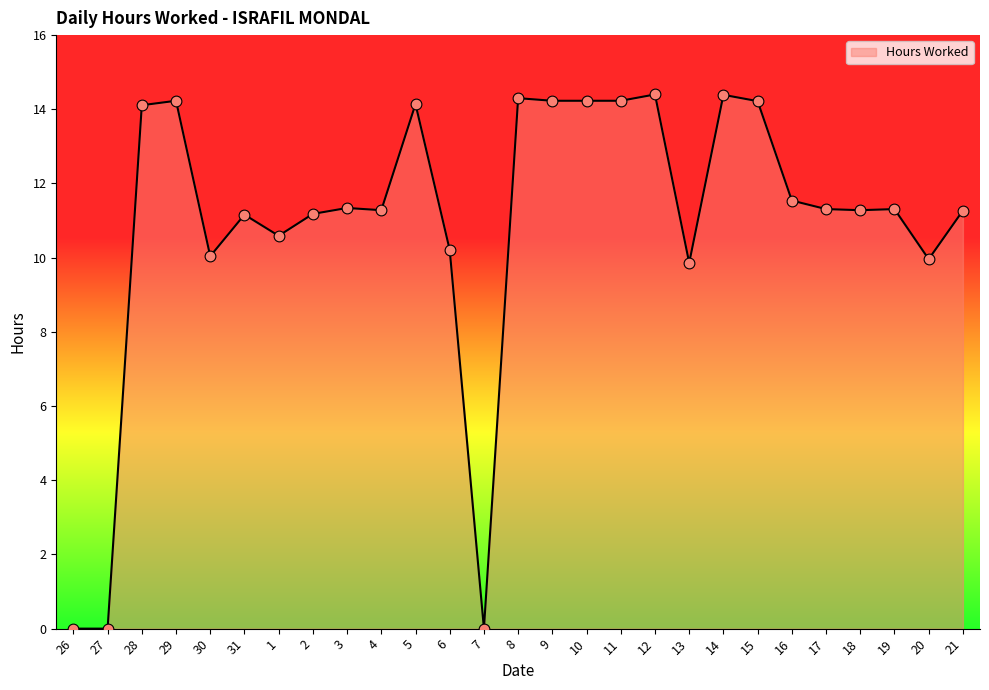

Which has a higher value, 12 or 5?

12